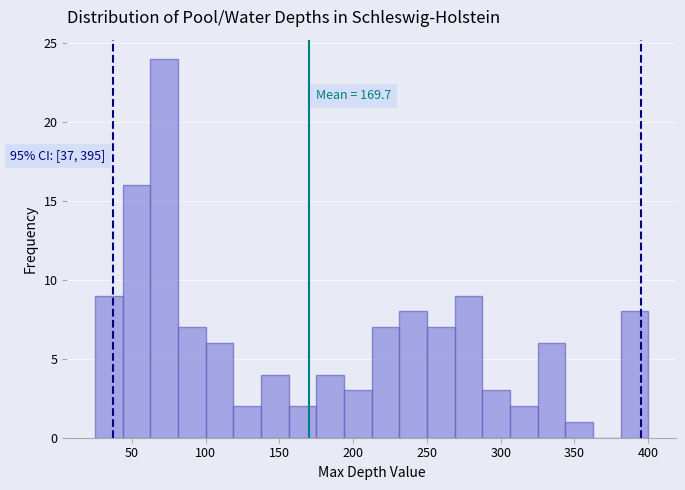

Read against the x-axis, roughly where is the centre of the tallest bar?

70